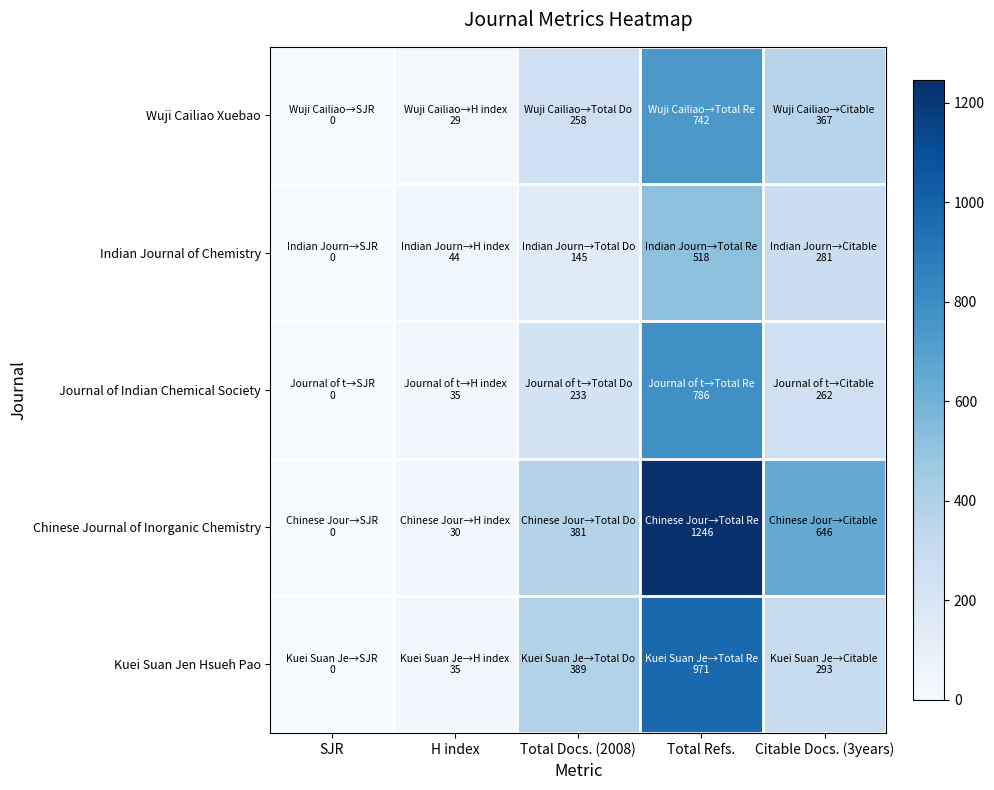

Reading right to left, extract all data points from this chart.

Wuji Cailiao Xuebao: Citable Docs. (3years)=367	Total Refs.=742	Total Docs. (2008)=258	H index=29	SJR=0
Indian Journal of Chemistry: Citable Docs. (3years)=281	Total Refs.=518	Total Docs. (2008)=145	H index=44	SJR=0
Journal of Indian Chemical Society: Citable Docs. (3years)=262	Total Refs.=786	Total Docs. (2008)=233	H index=35	SJR=0
Chinese Journal of Inorganic Chemistry: Citable Docs. (3years)=646	Total Refs.=1246	Total Docs. (2008)=381	H index=30	SJR=0
Kuei Suan Jen Hsueh Pao: Citable Docs. (3years)=293	Total Refs.=971	Total Docs. (2008)=389	H index=35	SJR=0